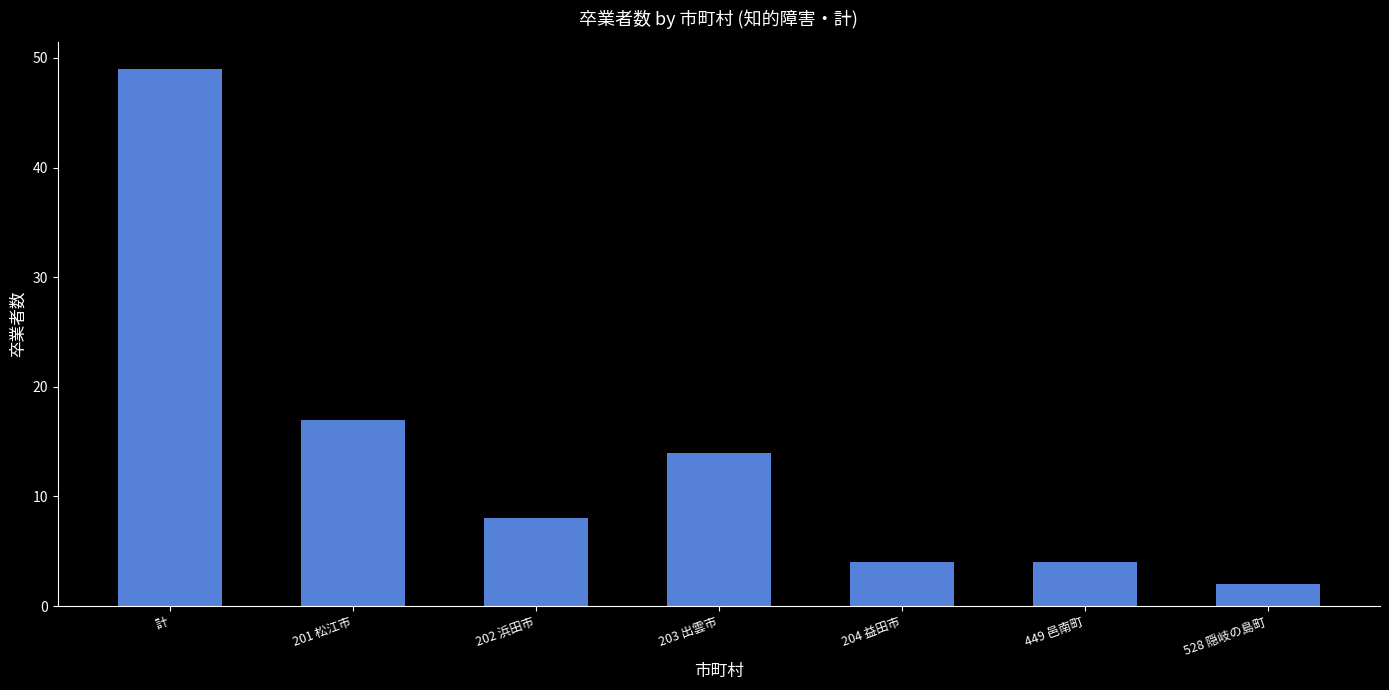

Reading left to right, list all the values displayed in this chart.

49	17	8	14	4	4	2